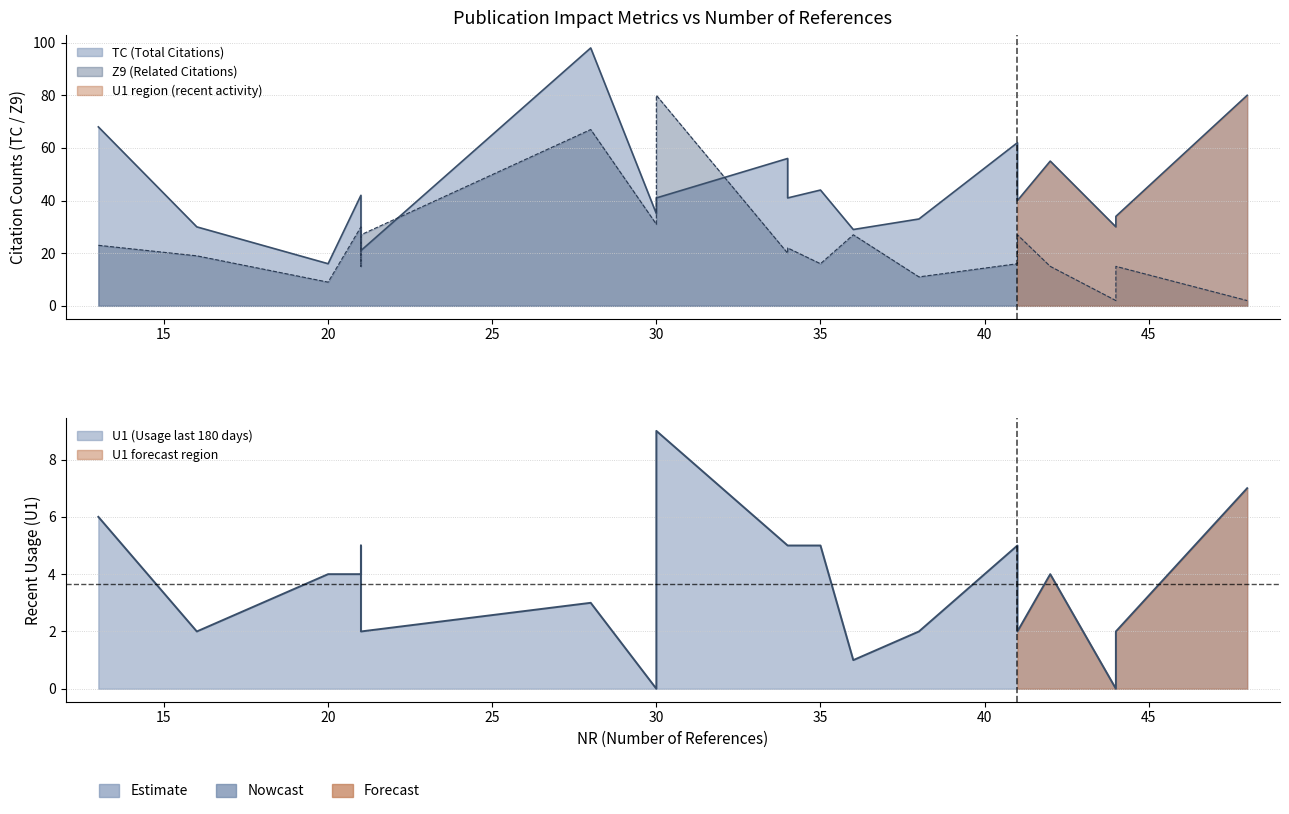

At 38, list the series in order from largest to smallest.

TC, Z9, U1